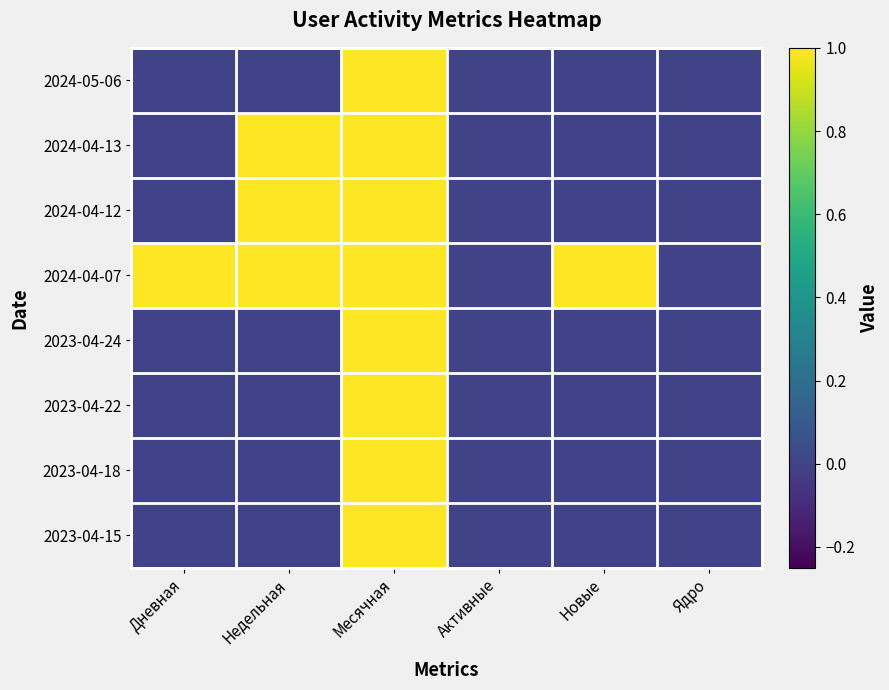

List the series in order of their peak value, lowest first.

2024-05-06, 2024-04-13, 2024-04-12, 2024-04-07, 2023-04-24, 2023-04-22, 2023-04-18, 2023-04-15